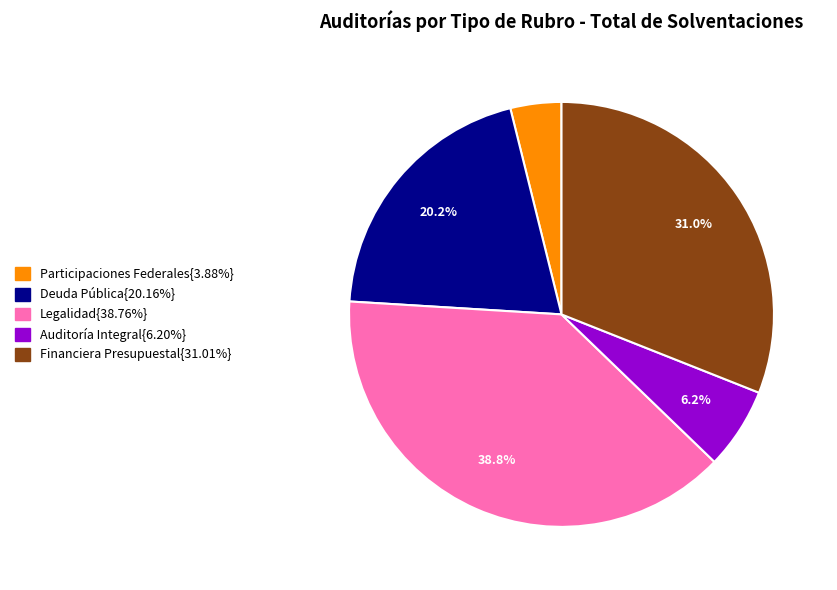

Does any single category account for the majority?

No